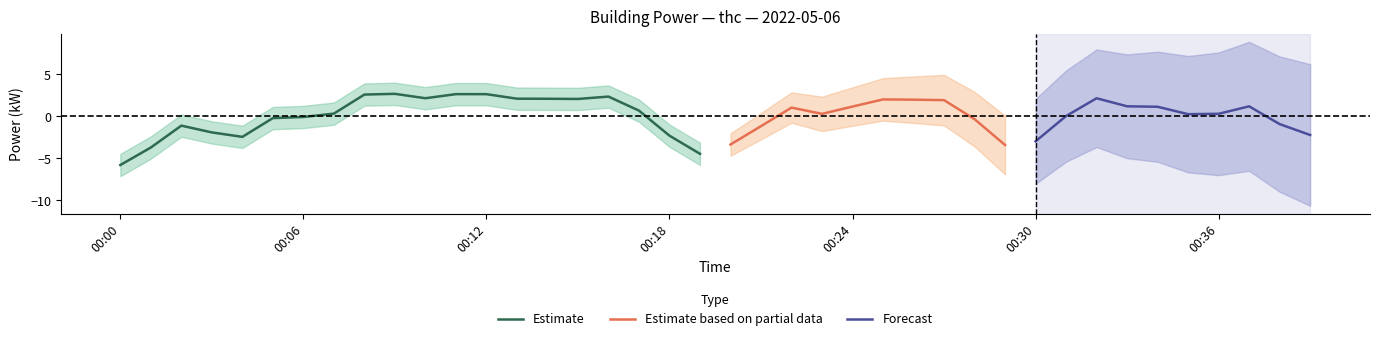

Is this an area chart (filled region under the line)?

No